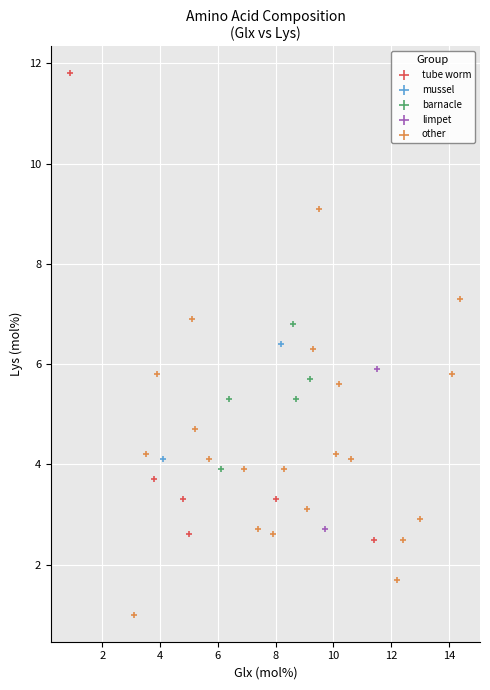

What are all the series names shown in the legend?

tube worm, mussel, barnacle, limpet, other